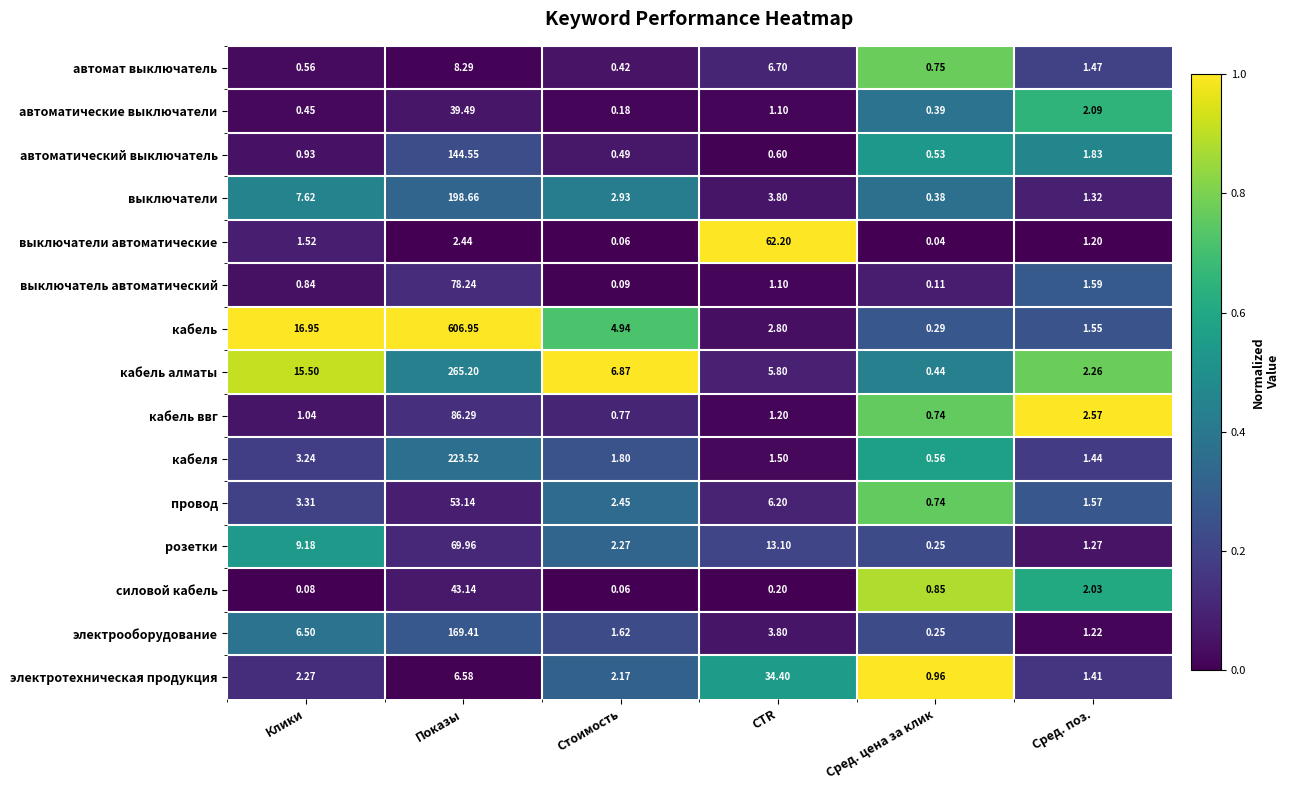

At which label does выключатель автоматический first exceed 1?

Показы